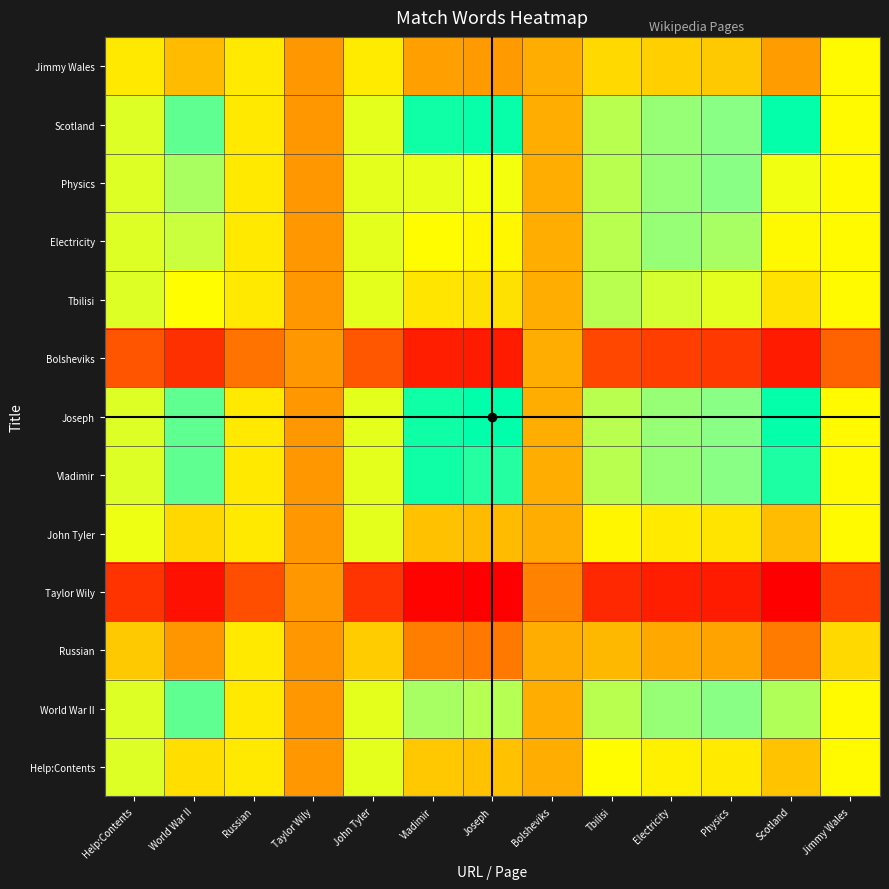

Which category has the lowest value across all series?

Joseph